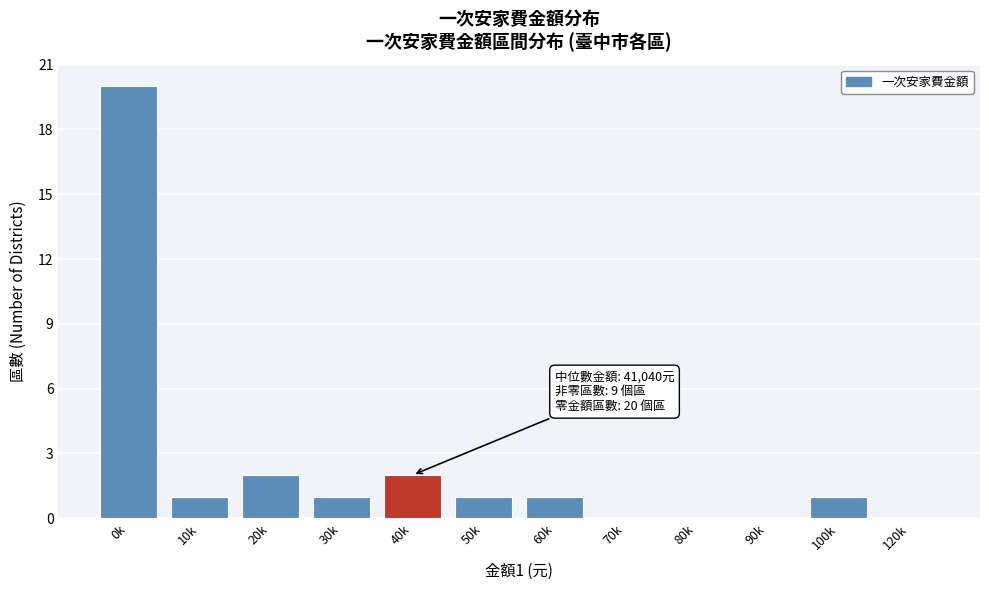

Reading left to right, transcribe all the data shown in this chart.

0k=20	10k=1	20k=2	30k=1	40k=2	50k=1	60k=1	70k=0	80k=0	90k=0	100k=1	120k=0